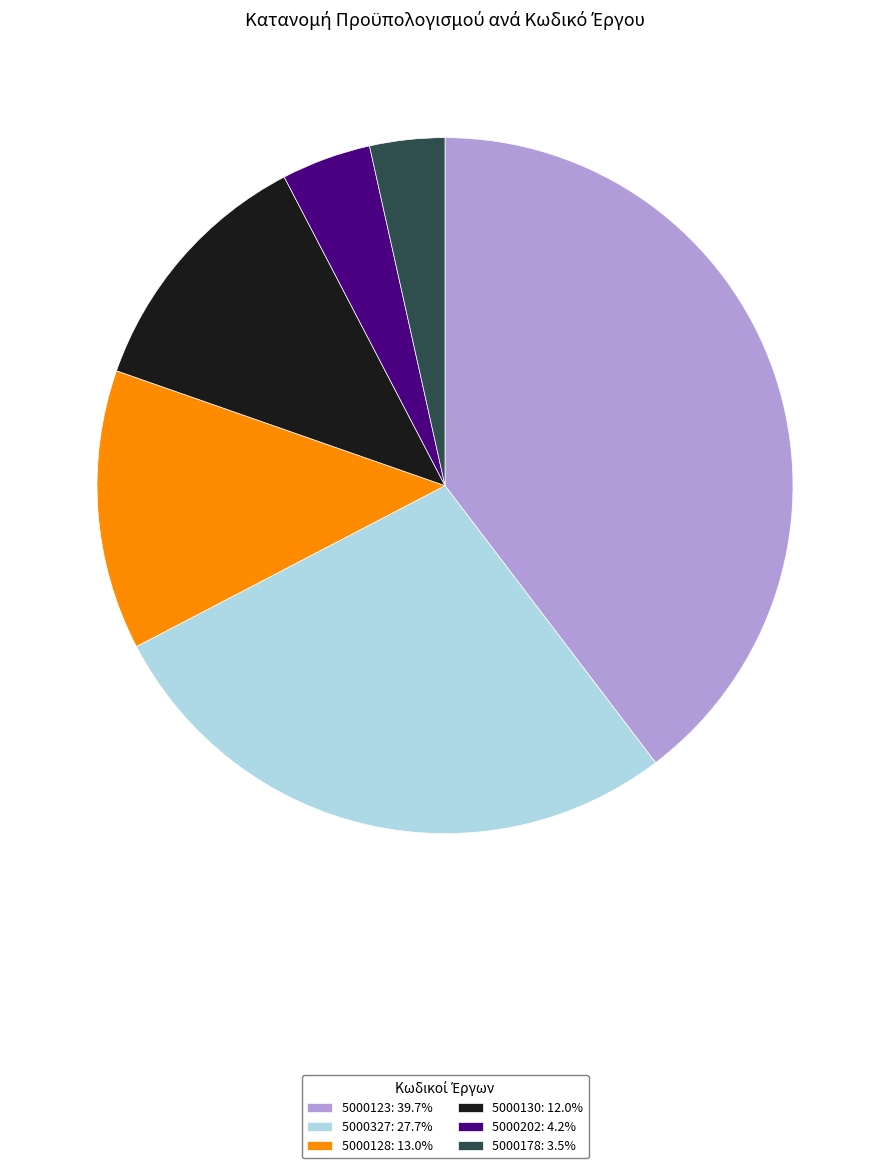

Between 5000327 and 5000130, which is larger?

5000327